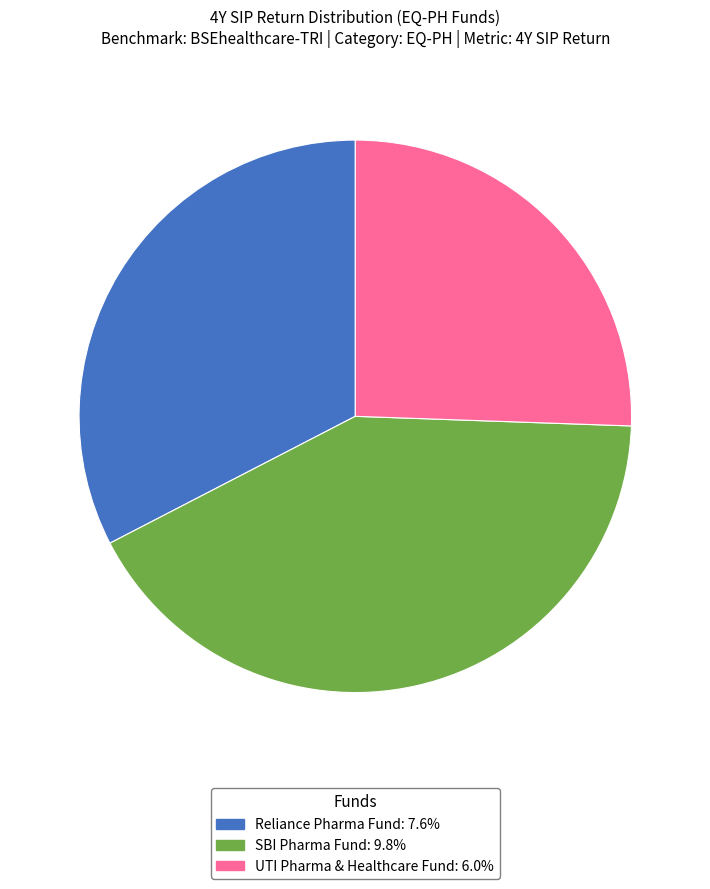

Is the sum of SBI Pharma Fund and UTI Pharma & Healthcare Fund greater than half?

Yes